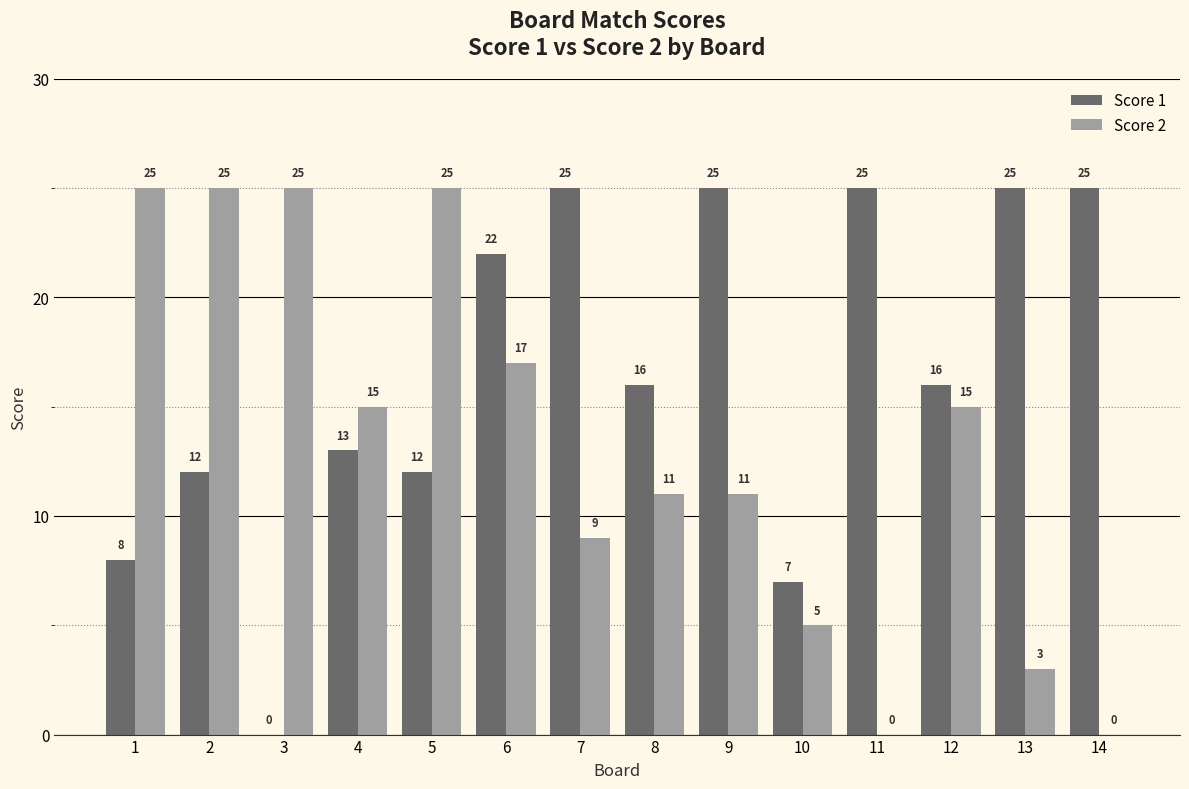

True or false: Score 2 has a value of 25 at 1.

True